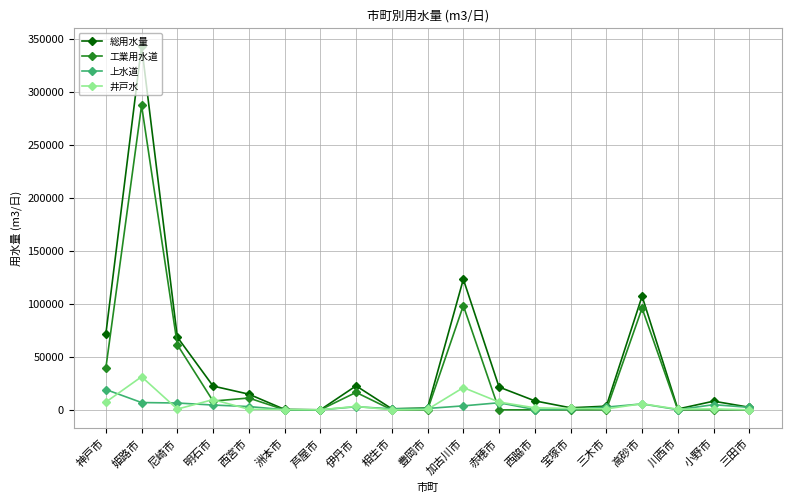

Is the value of 工業用水道 at 三木市 greater than the value of 総用水量 at 伊丹市?

No